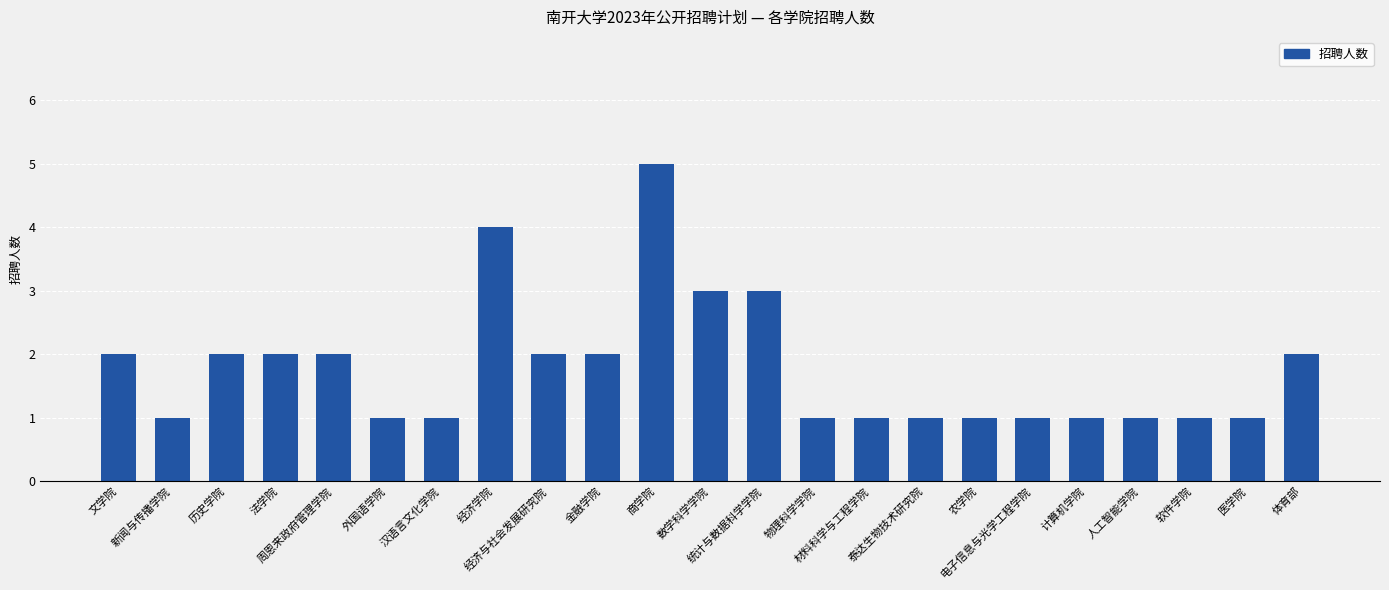

What is the sum of all values?

41